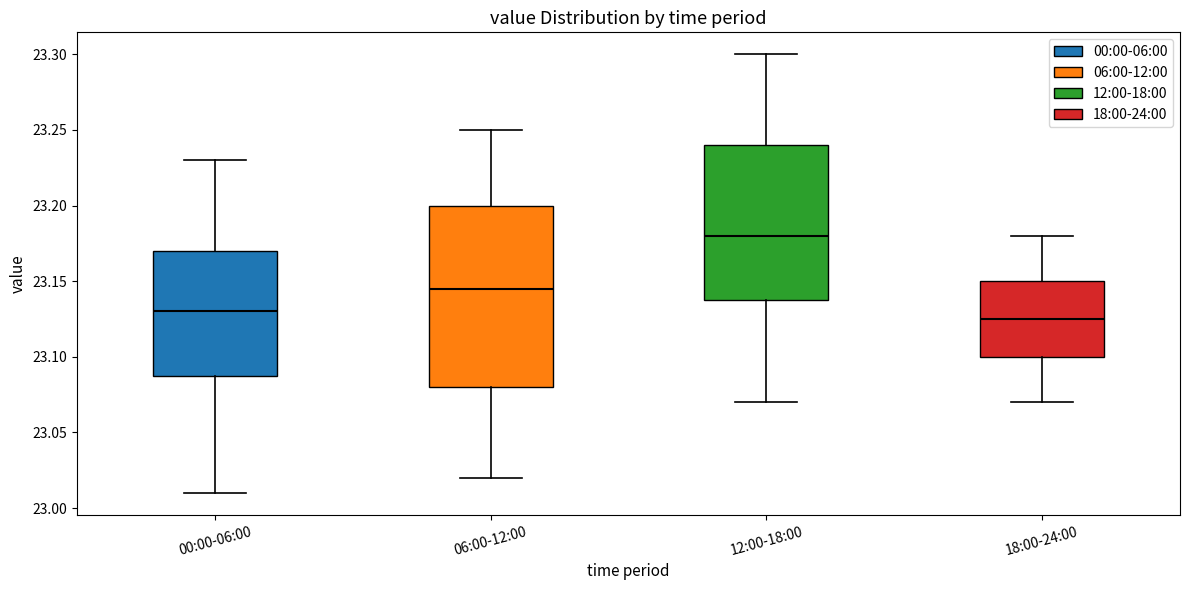

Which box is the tallest, from its lower edge to its upper edge?

06:00-12:00